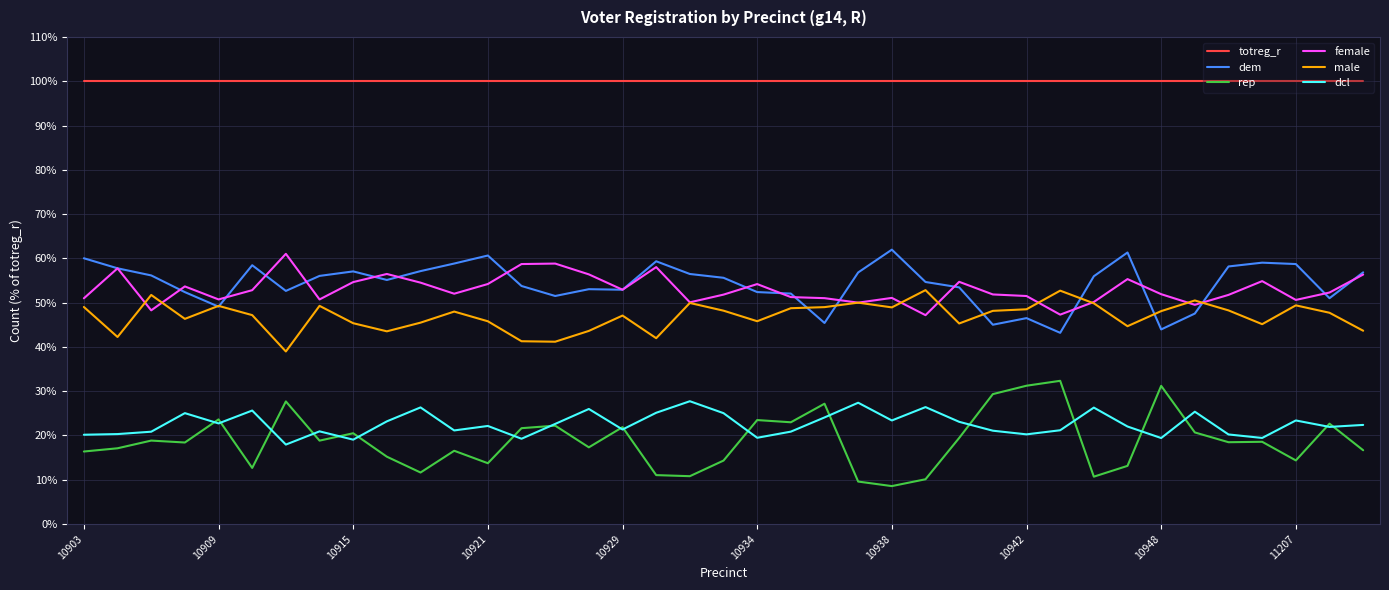

True or false: rep and dem intersect in this chart.

False